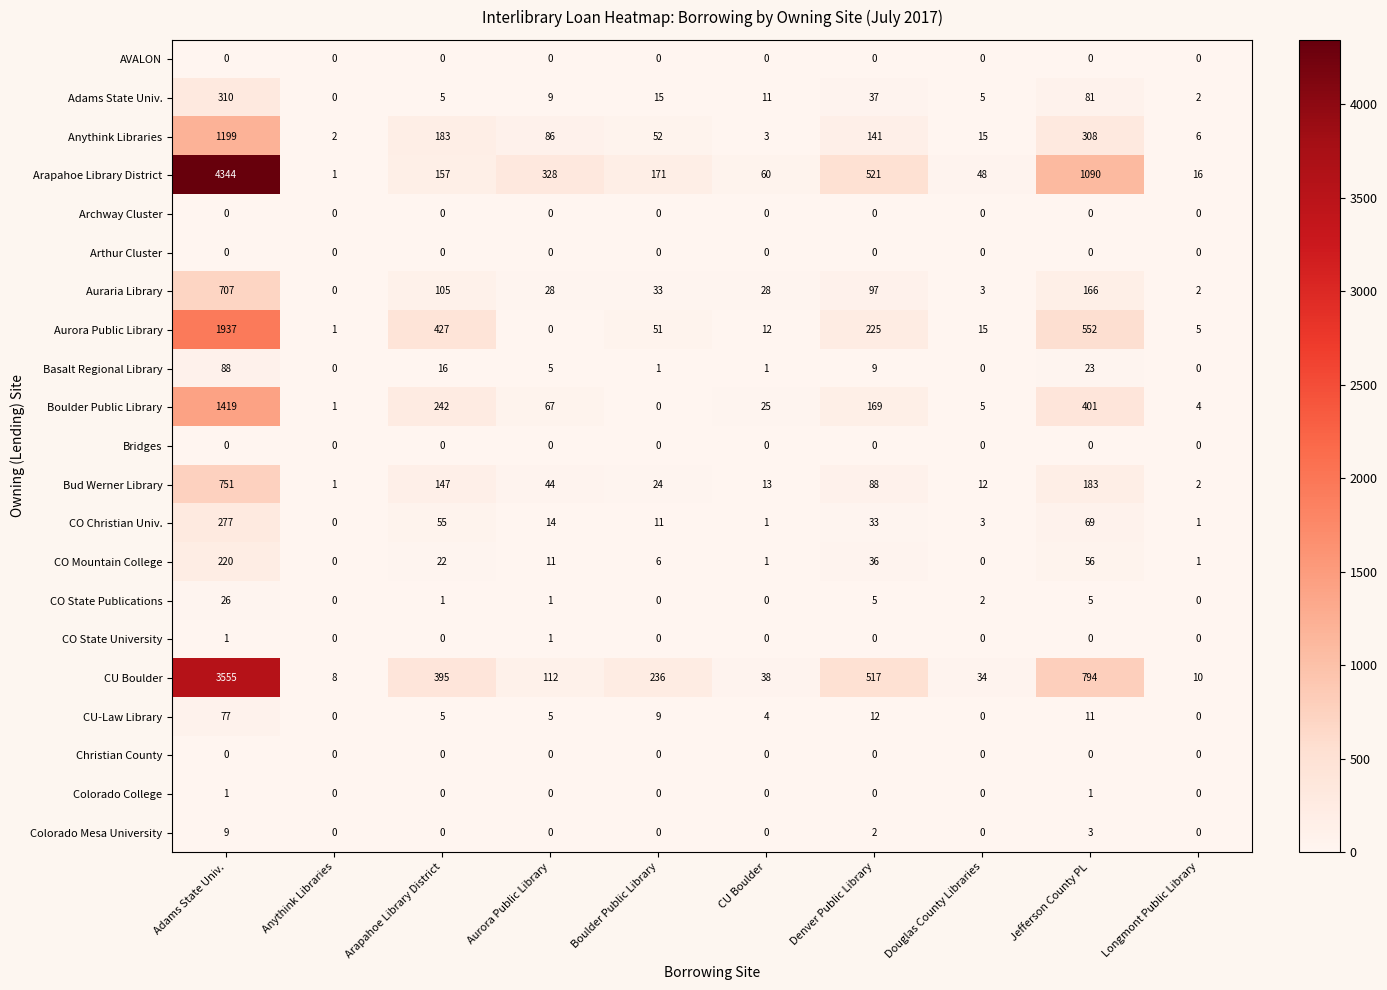

At which category is the sum across all series the highest?

Adams State Univ.